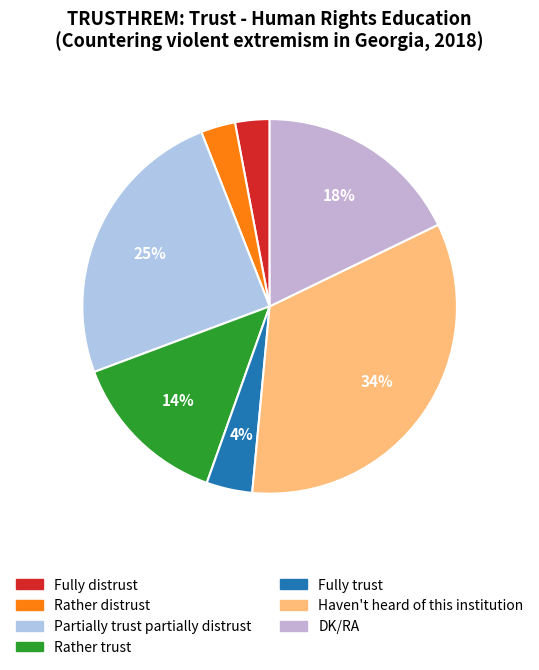

How many segments does this pie chart have?

7